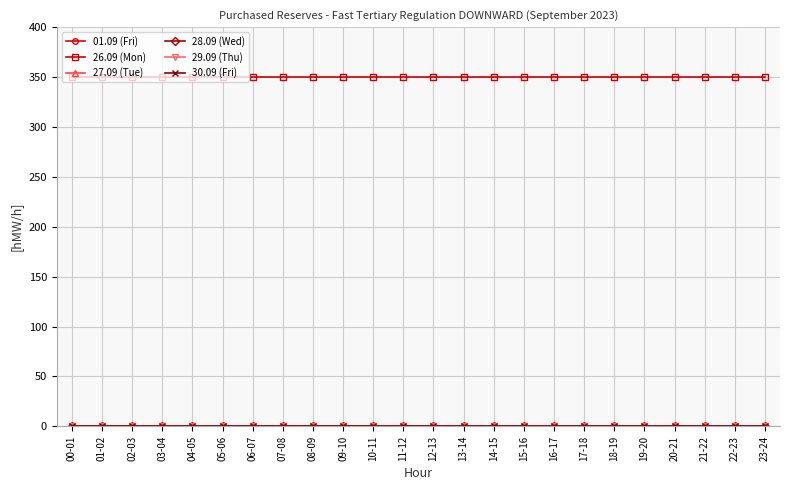

Does the chart display data point markers on the line(s)?

Yes